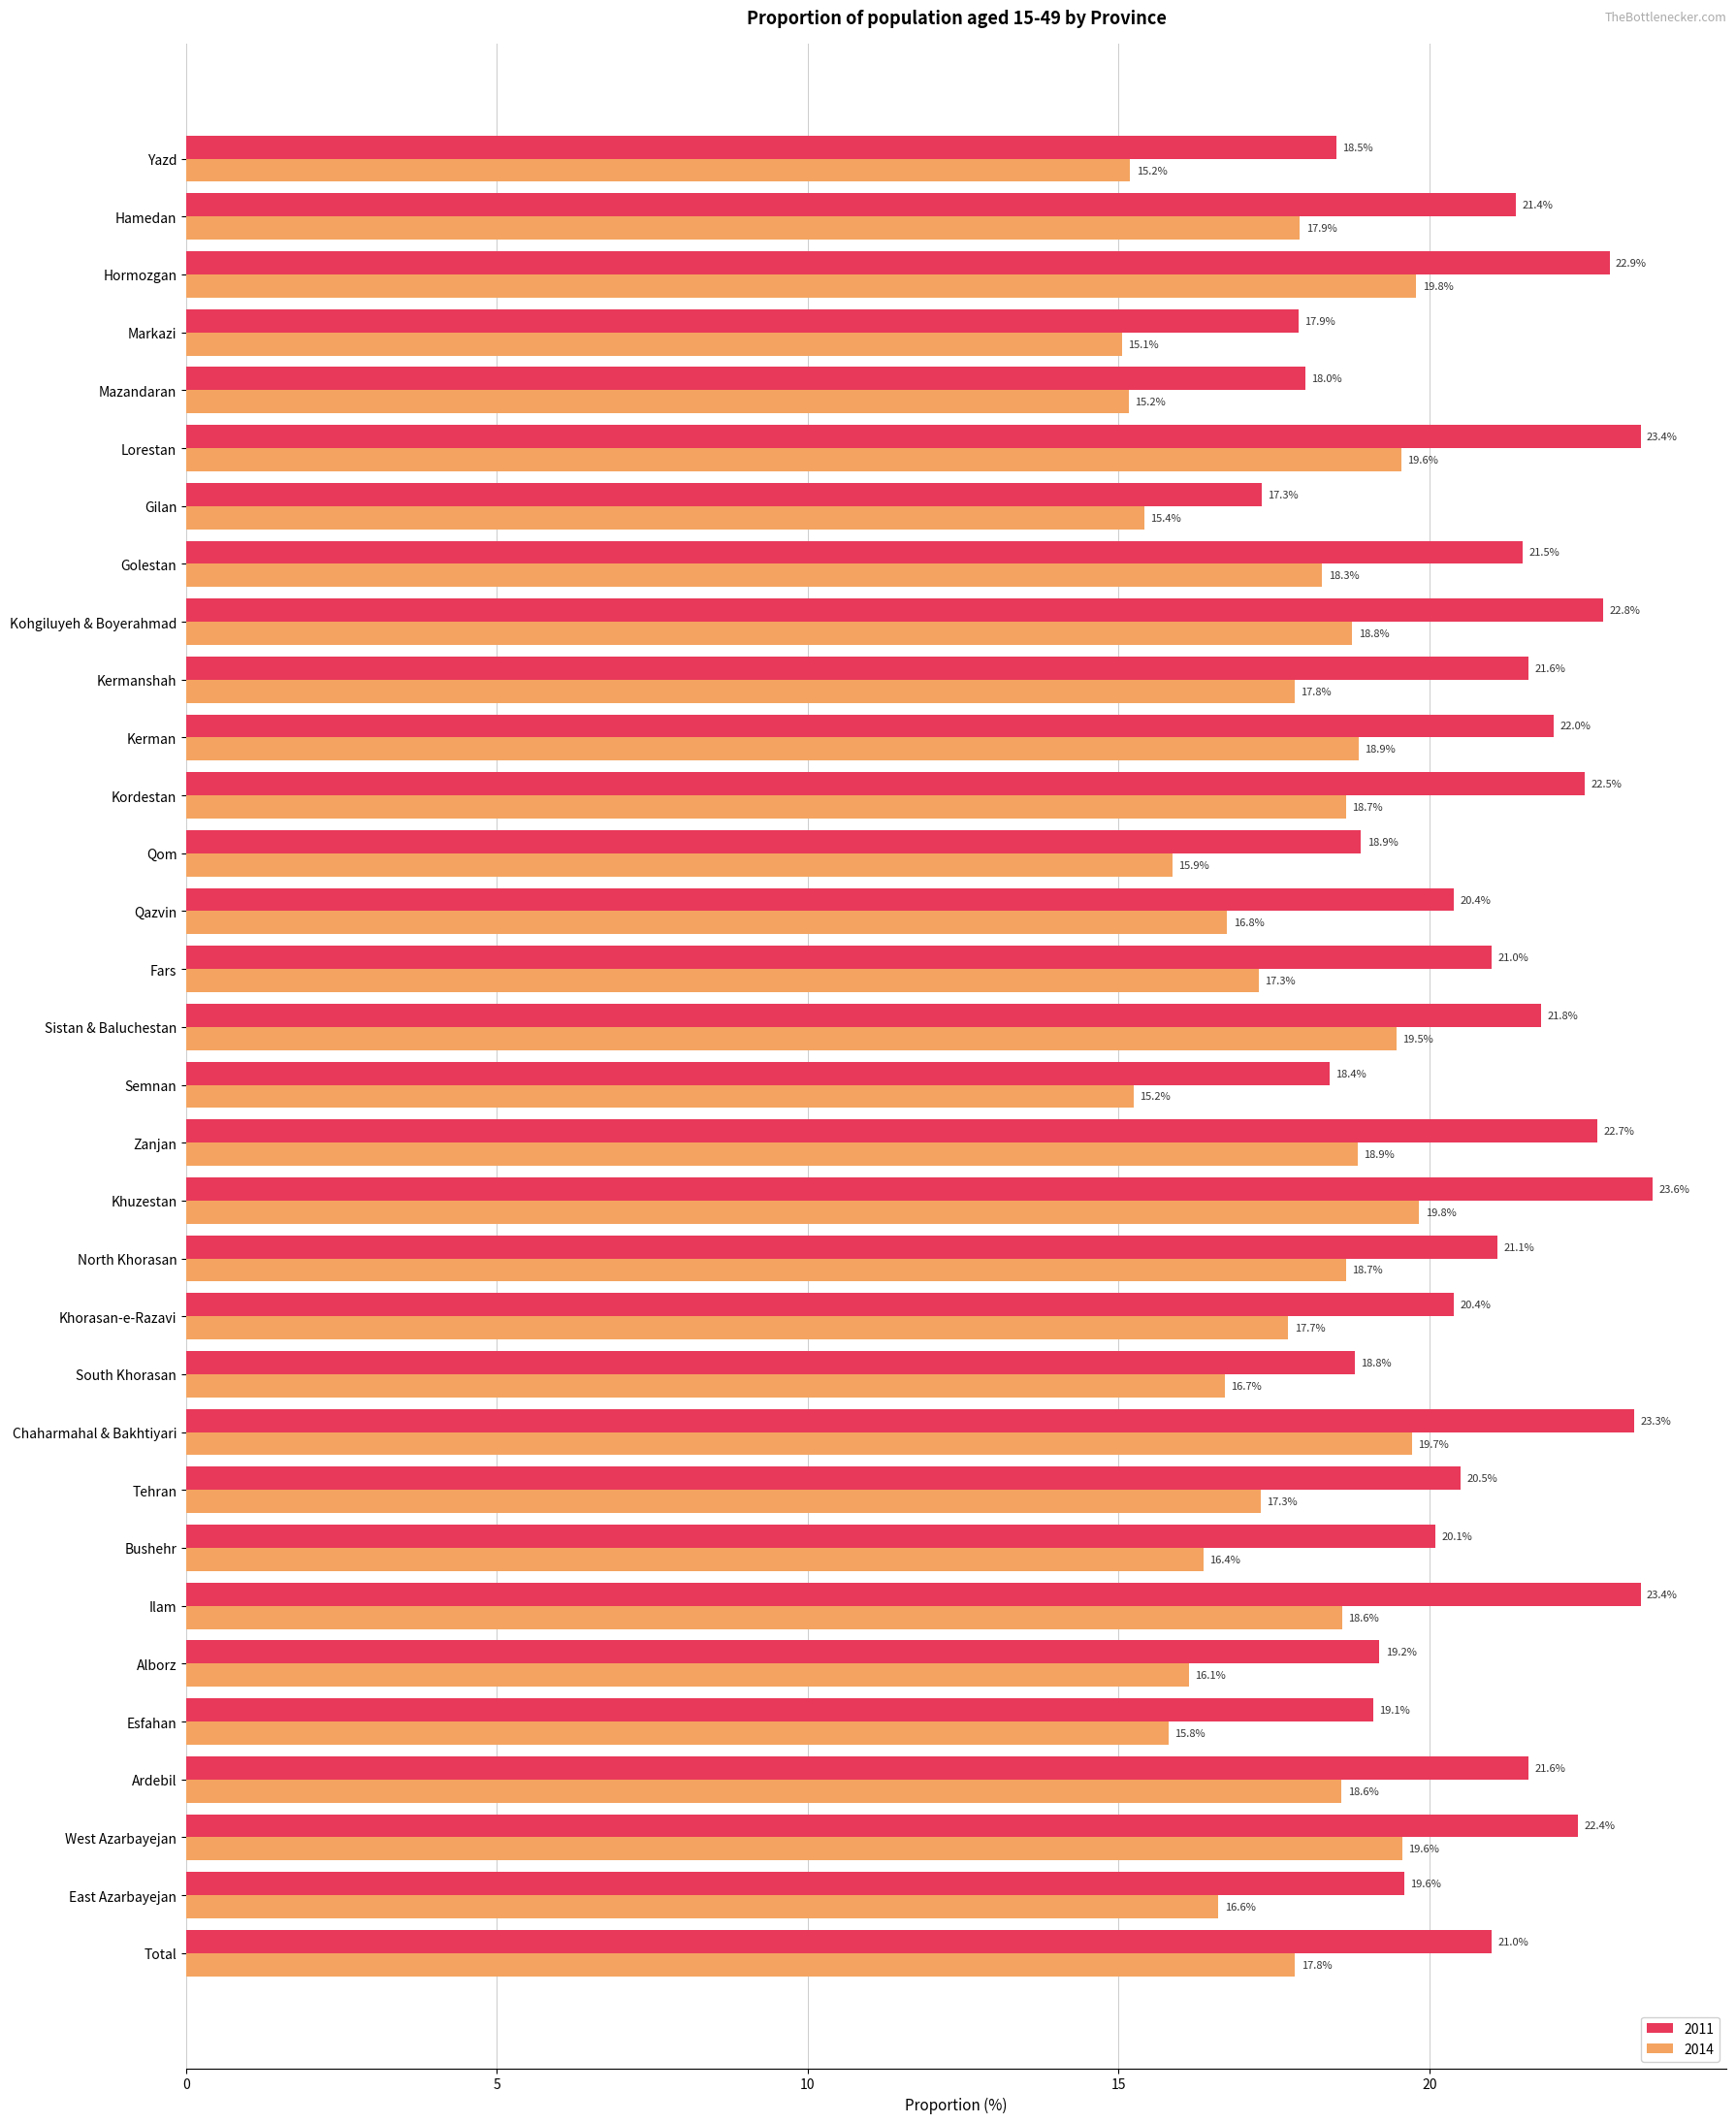

At how many categories does at least one series exceed 20?

22